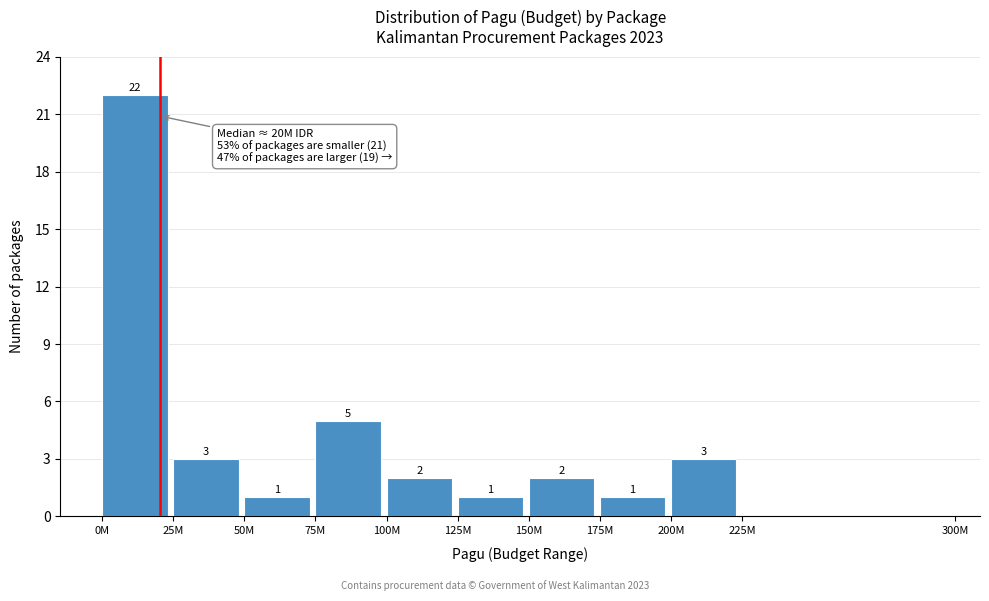

Reading right to left, transcribe all the data shown in this chart.

225M=0	200M=3	175M=1	150M=2	125M=1	100M=2	75M=5	50M=1	25M=3	0M=22